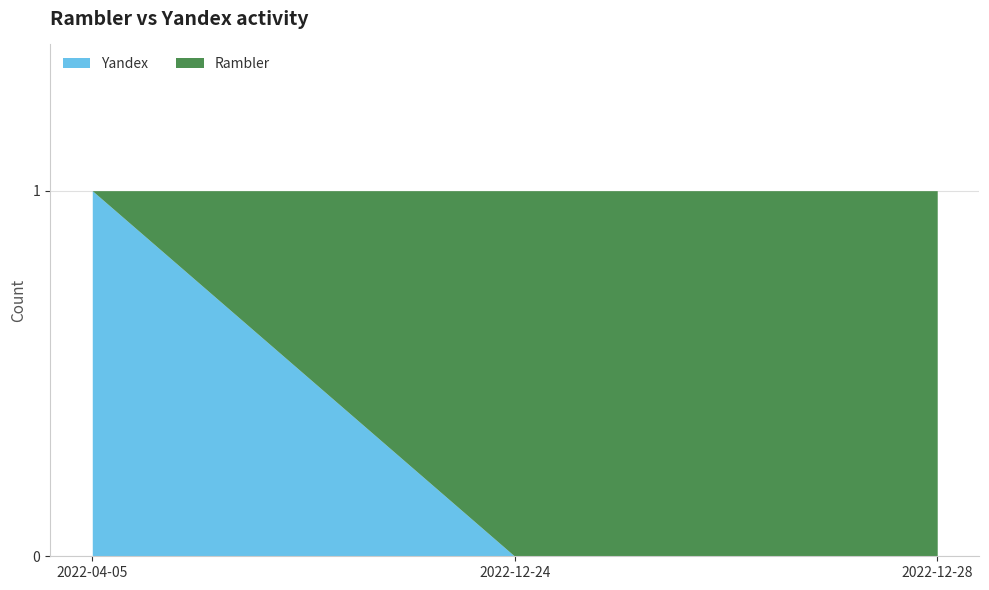

What is the spread (max minus min) of values at 2022-12-24?

1